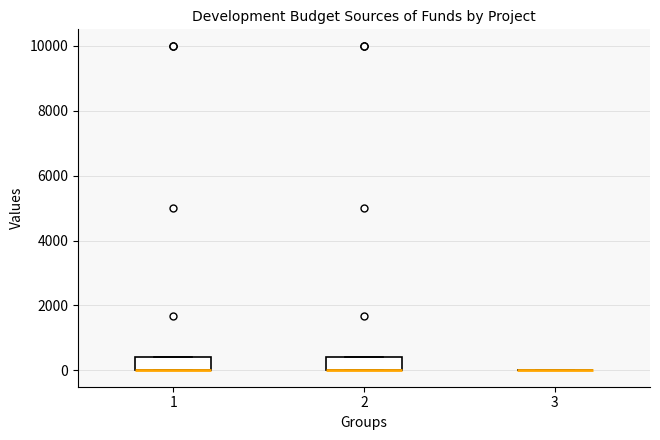

Reading left to right, read every box against the y-axis: the position of its median line, the range the box covers, and the ends of its whiskers. The values are not printed on the chart, so give them approximately, as read against the axis.

1: median 0 (drawn on the box's lower edge), box 0 to 400, whiskers 0 to 400
2: median 0 (drawn on the box's lower edge), box 0 to 400, whiskers 0 to 400
3: box collapsed to a line at 0, whiskers 0 to 0